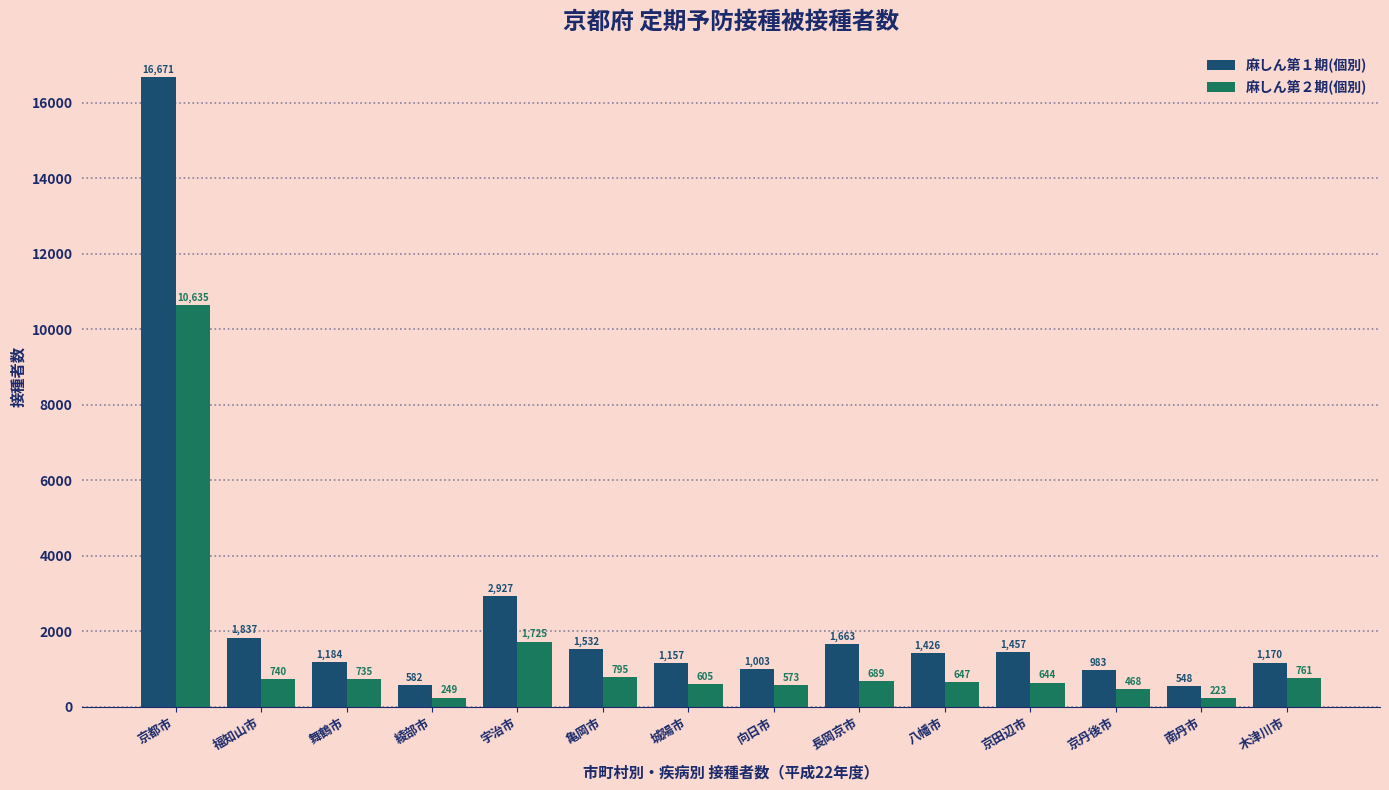

List the series in order of their overall mean, highest first.

麻しん第１期(個別), 麻しん第２期(個別)